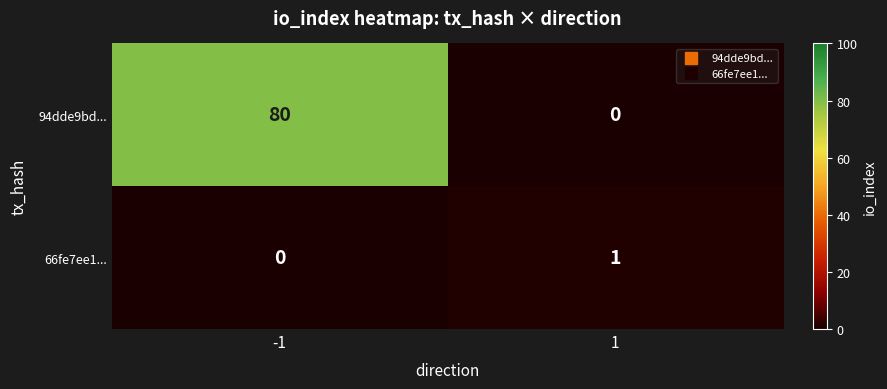

List the series in order of their overall mean, lowest first.

66fe7ee1..., 94dde9bd...